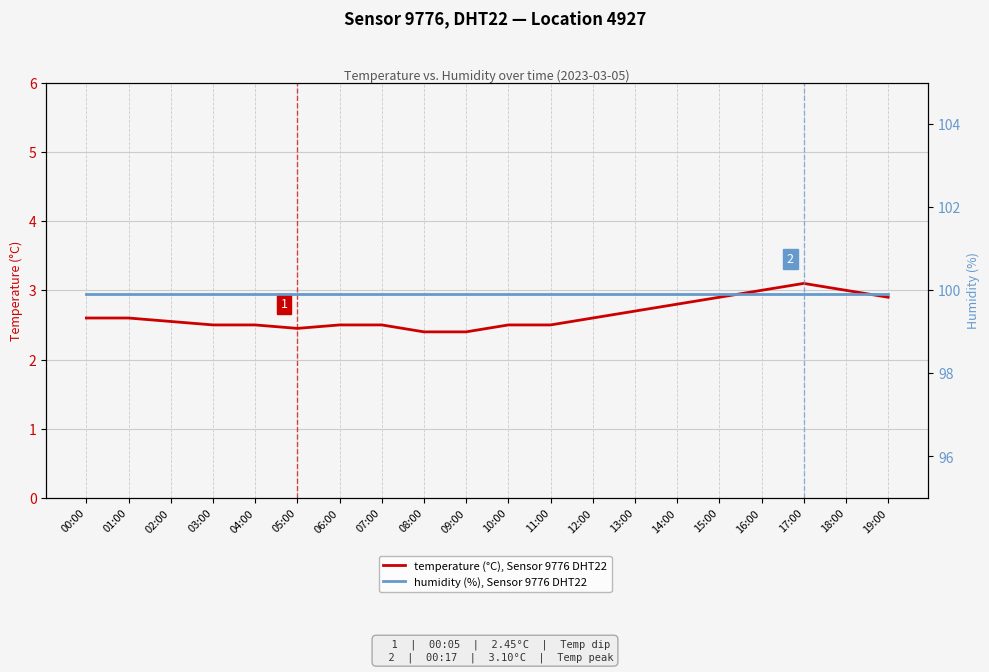

Which category has the highest value in the temperature (°C), Sensor 9776 DHT22 series?

17:00